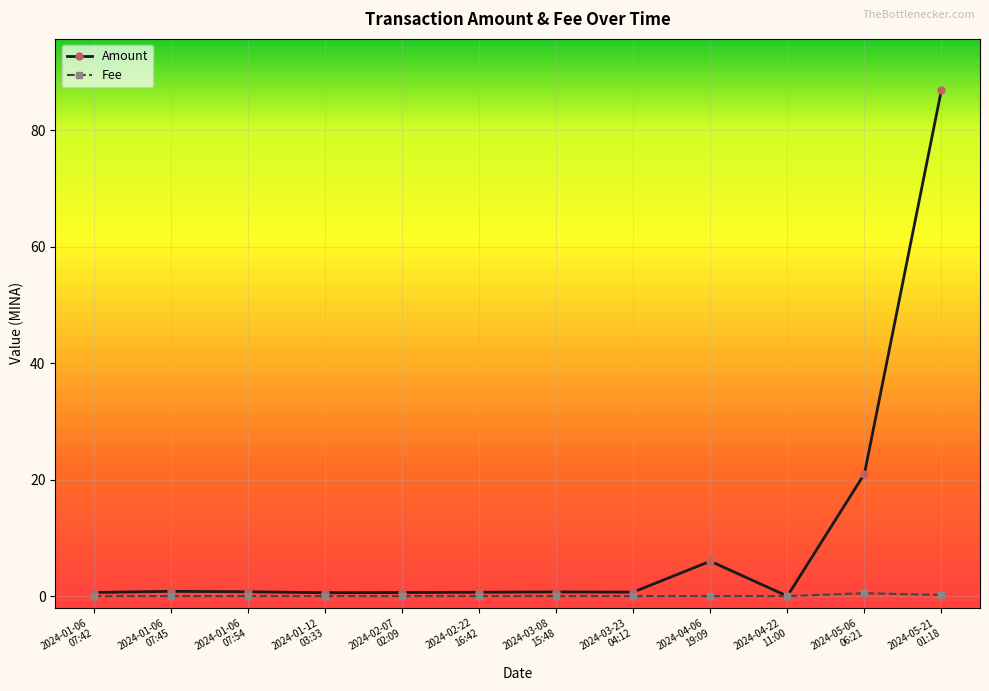

Which series has the largest total across all categories?

Amount